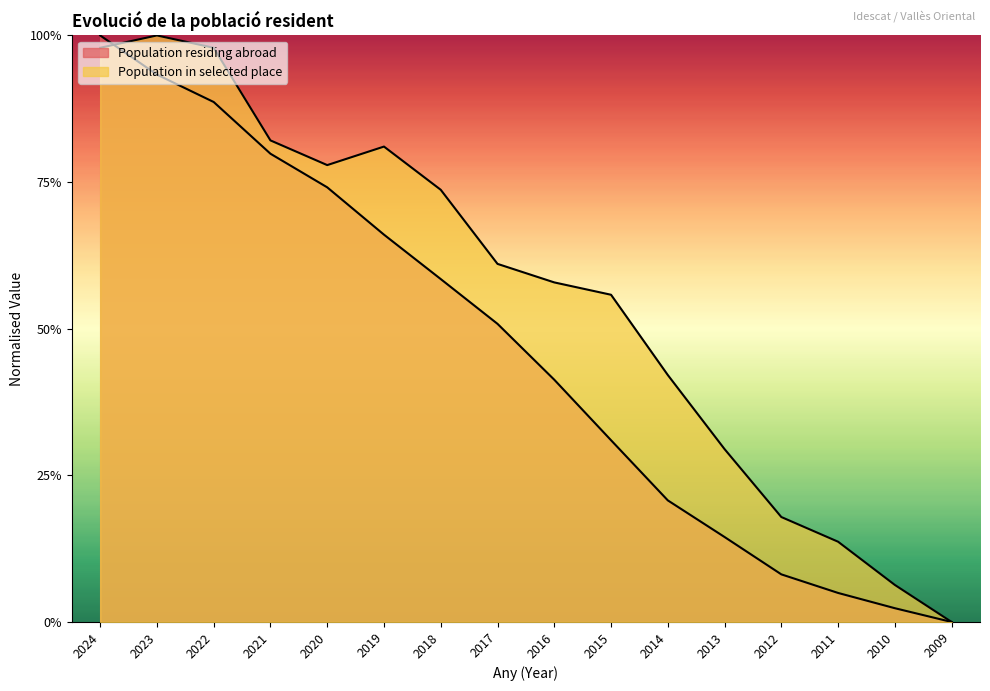

Does the chart display data point markers on the line(s)?

No